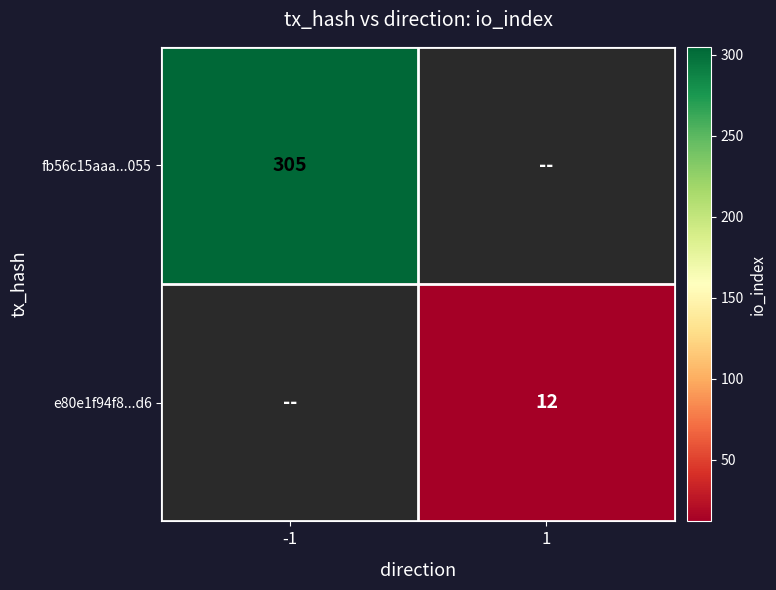

The fb56c15aaa...055 series shows 163 at -1. True or false?

False